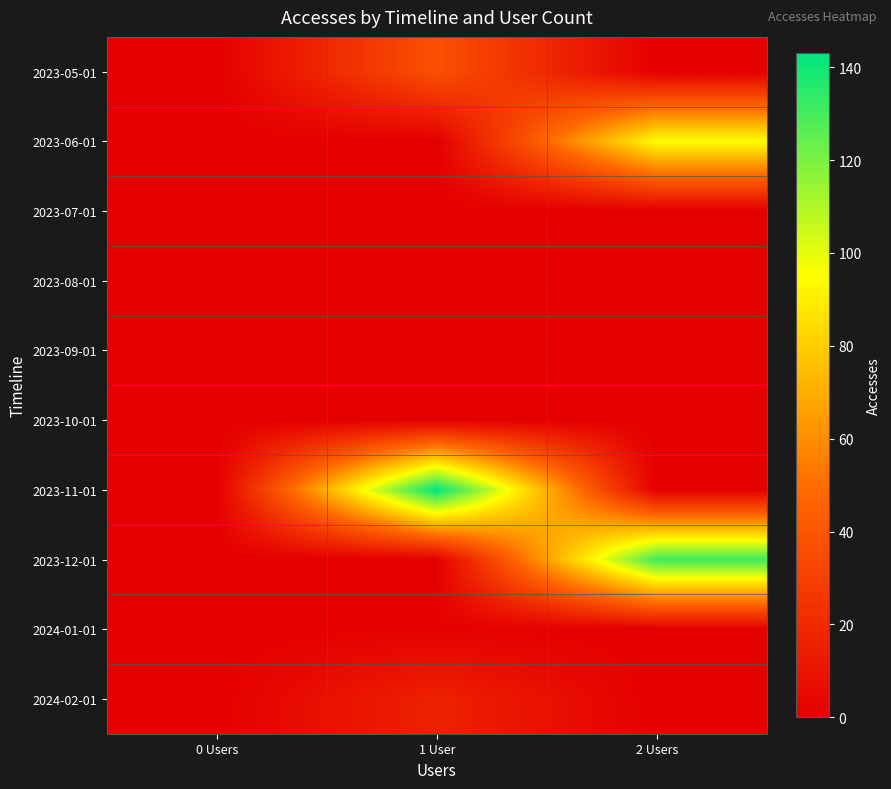

Rank the series by their maximum value, from lowest to highest.

2023-07-01, 2023-08-01, 2023-09-01, 2023-10-01, 2024-01-01, 2024-02-01, 2023-05-01, 2023-06-01, 2023-12-01, 2023-11-01